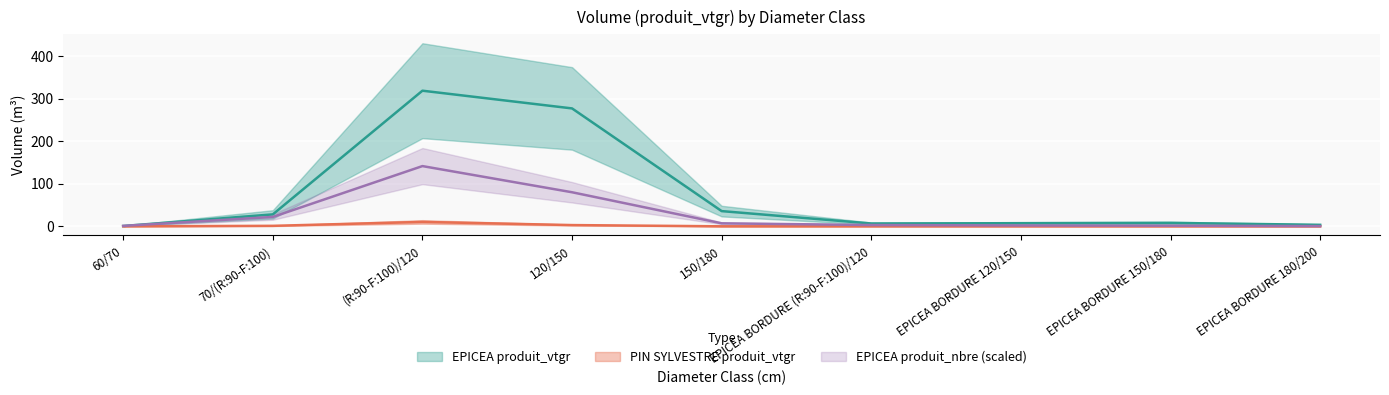

How many values in the EPICEA produit_nbre series are below 3?

4